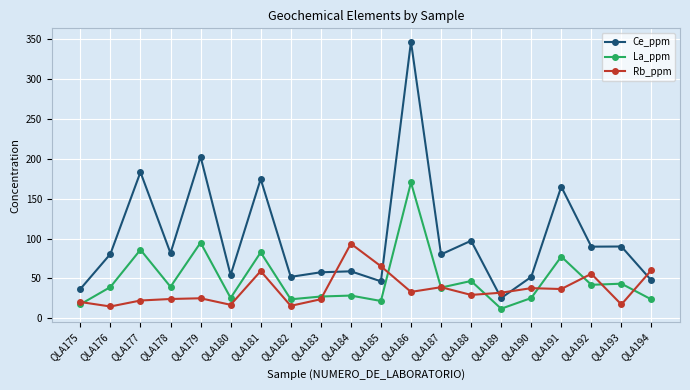

Which label corresponds to the largest value in the chart?

QLA186